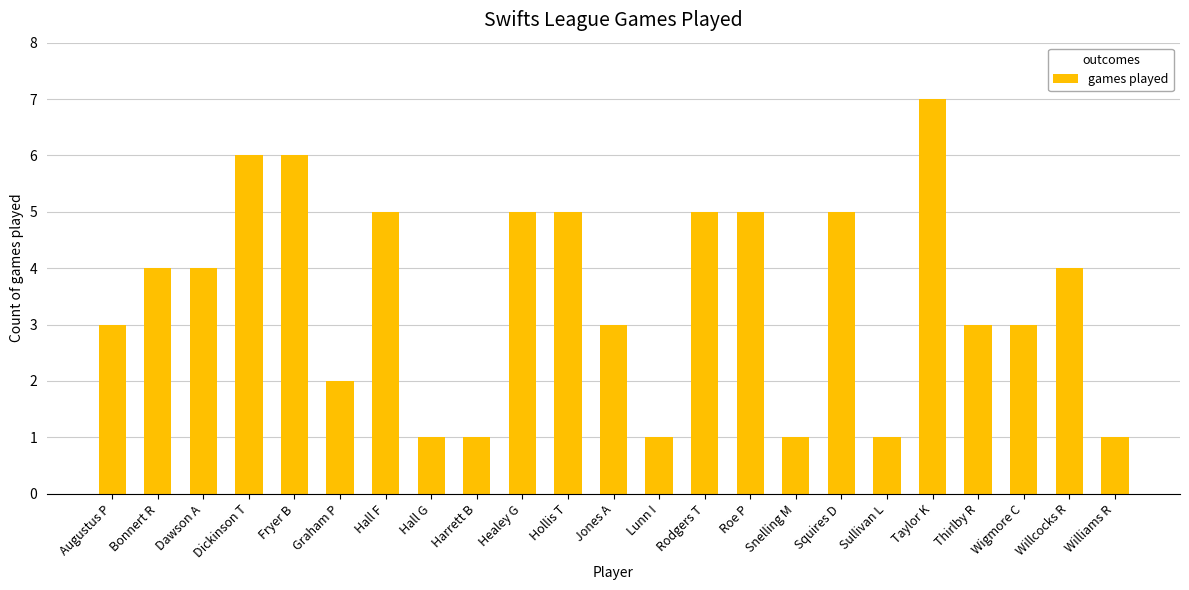

At which category does the chart reach its peak across all series?

Taylor K